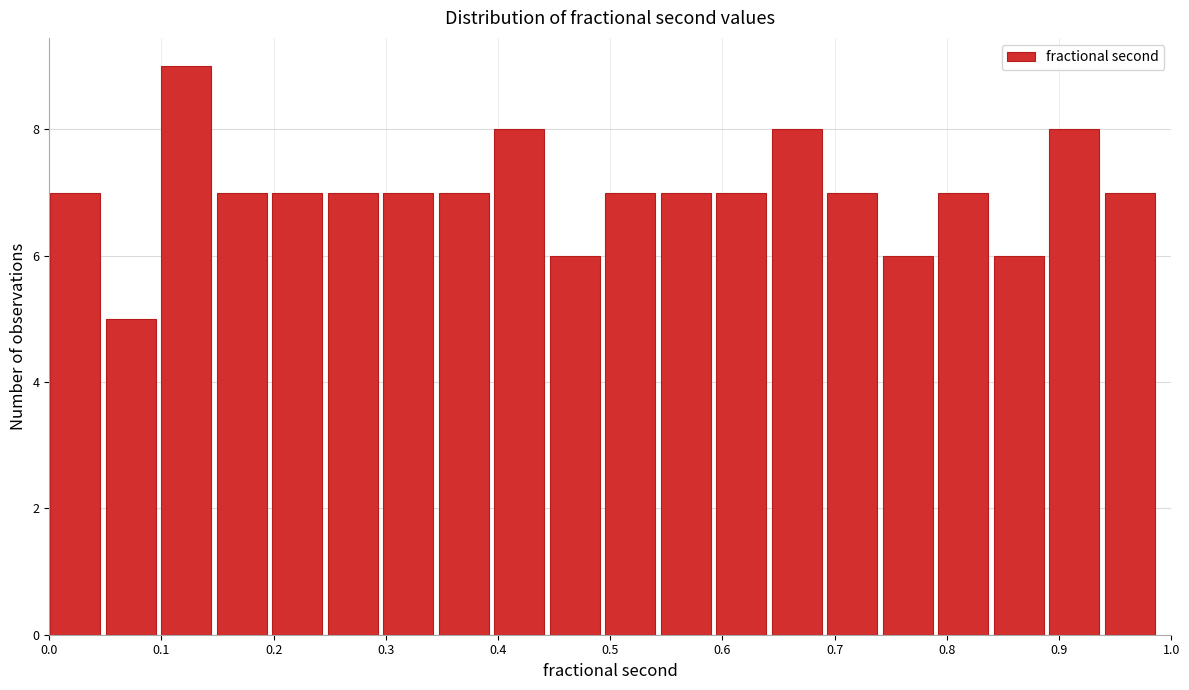

Reading left to right, transcribe this chart: for each bar, give the range it covers on the x-axis and its height. Neither the bar edges nor the heights are printed on the chart, so give them approximately, as read against the axes.

0.00 to 0.05: 7
0.05 to 0.10: 5
0.10 to 0.15: 9
0.15 to 0.20: 7
0.20 to 0.25: 7
0.25 to 0.30: 7
0.30 to 0.35: 7
0.35 to 0.40: 7
0.40 to 0.45: 8
0.45 to 0.50: 6
0.50 to 0.54: 7
0.54 to 0.59: 7
0.59 to 0.64: 7
0.64 to 0.69: 8
0.69 to 0.74: 7
0.74 to 0.79: 6
0.79 to 0.84: 7
0.84 to 0.89: 6
0.89 to 0.94: 8
0.94 to 0.99: 7